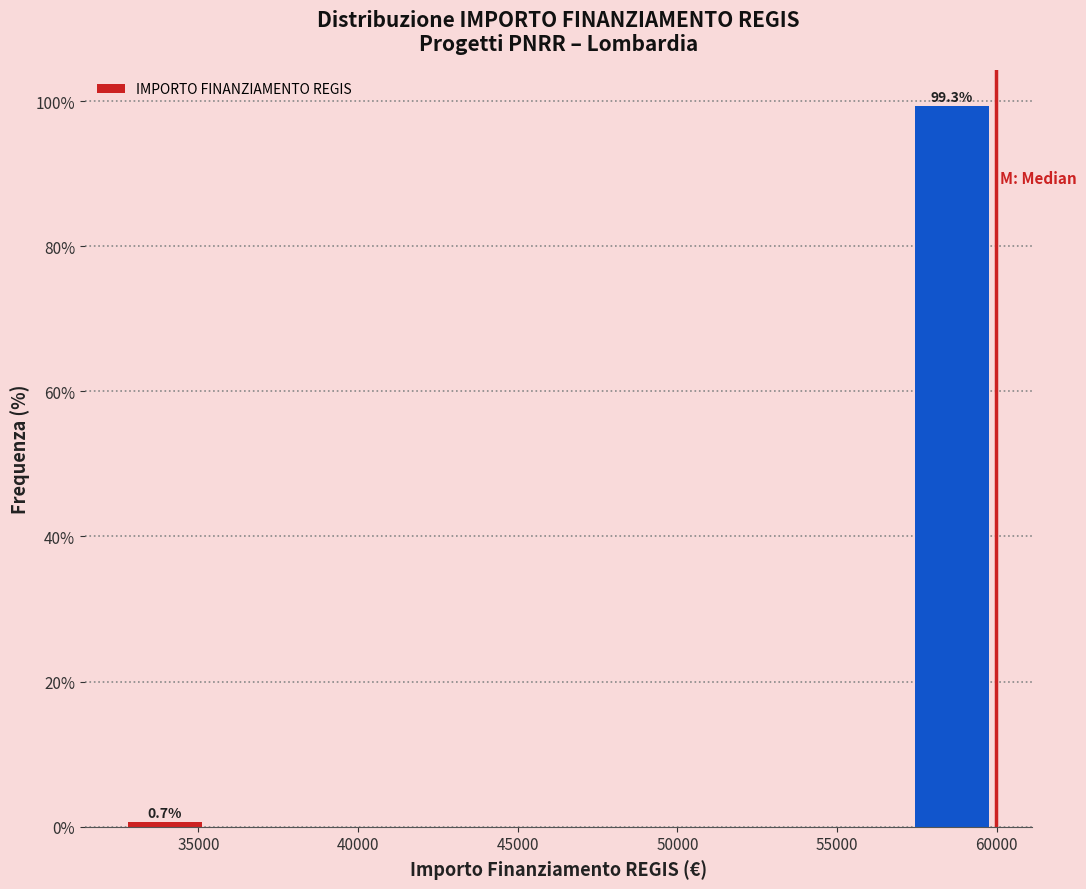

Which range on the x-axis has the tallest bar?

57000 to 60000